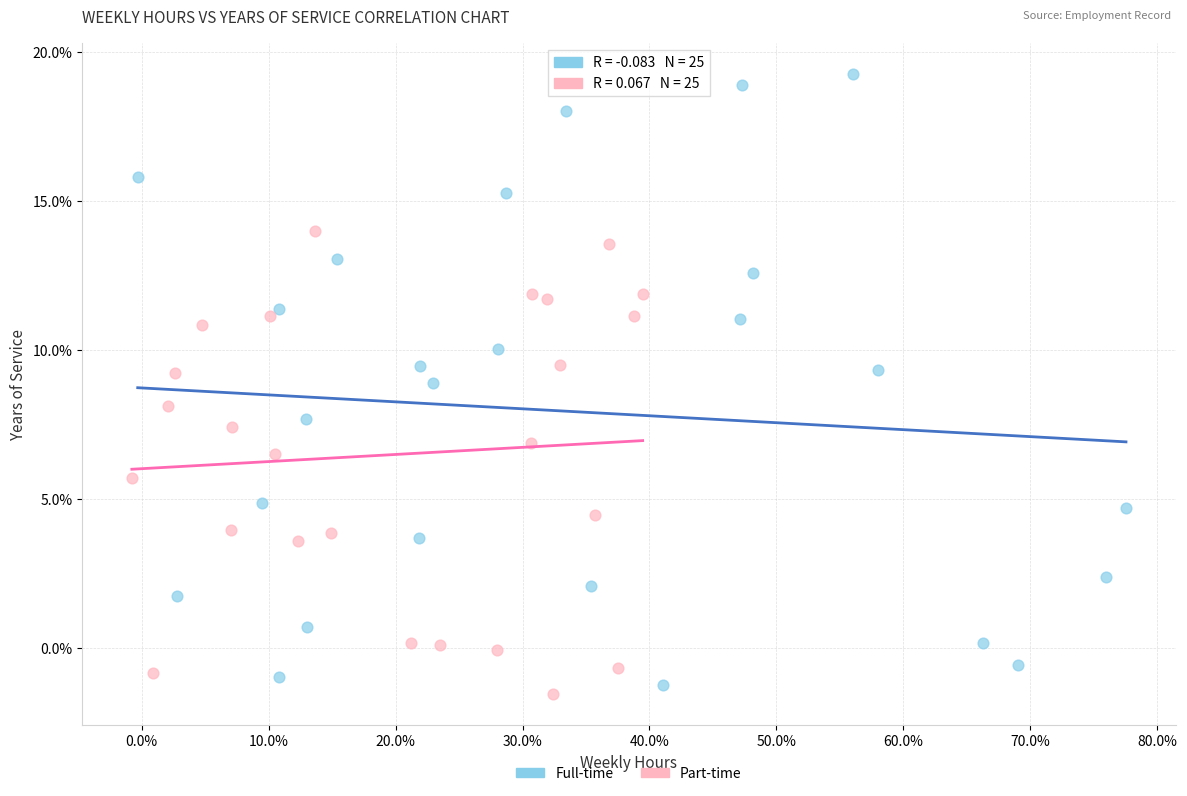

Which series has the widest spread of Y values?

Full-time